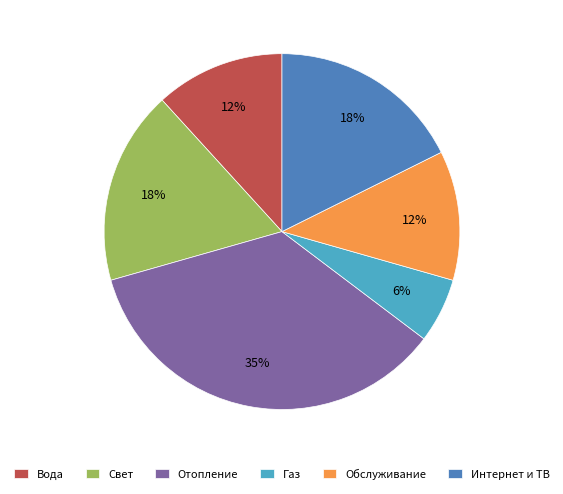

The Вода slice represents 12% of the pie. True or false?

True